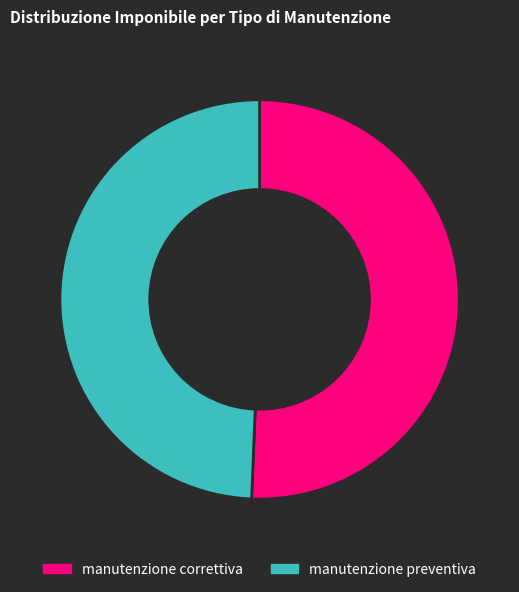

True or false: manutenzione correttiva accounts for 37% of the total.

False